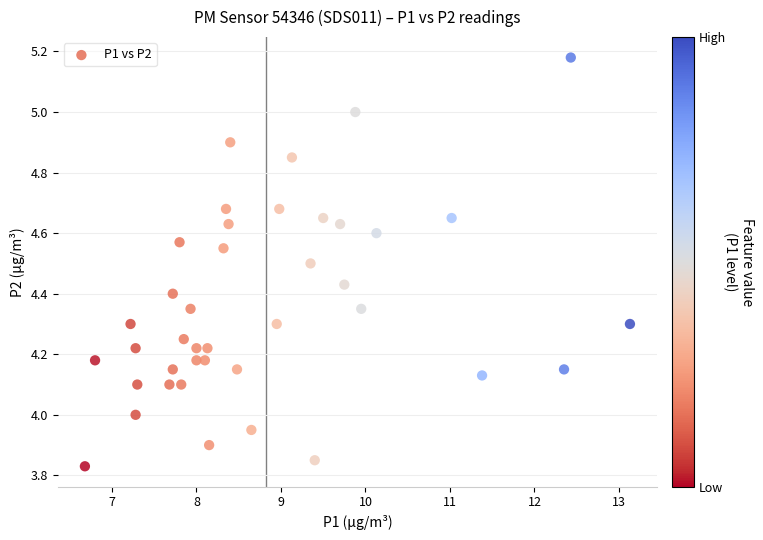

What is the range of X values (max minus min)?

6.5